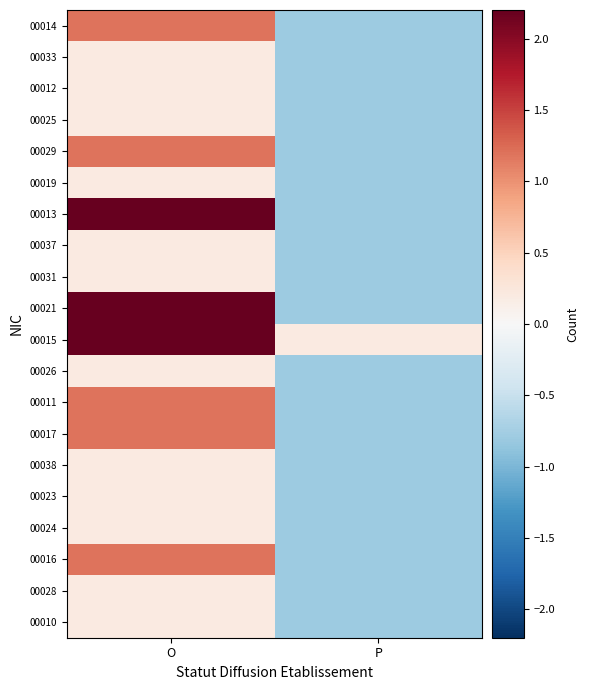

Reading left to right, list all the values displayed in this chart.

00010: O=0.2	P=-0.8
00028: O=0.2	P=-0.8
00016: O=1.2	P=-0.8
00024: O=0.2	P=-0.8
00023: O=0.2	P=-0.8
00038: O=0.2	P=-0.8
00017: O=1.2	P=-0.8
00011: O=1.2	P=-0.8
00026: O=0.2	P=-0.8
00015: O=2.2	P=0.2
00021: O=2.2	P=-0.8
00031: O=0.2	P=-0.8
00037: O=0.2	P=-0.8
00013: O=2.2	P=-0.8
00019: O=0.2	P=-0.8
00029: O=1.2	P=-0.8
00025: O=0.2	P=-0.8
00012: O=0.2	P=-0.8
00033: O=0.2	P=-0.8
00014: O=1.2	P=-0.8